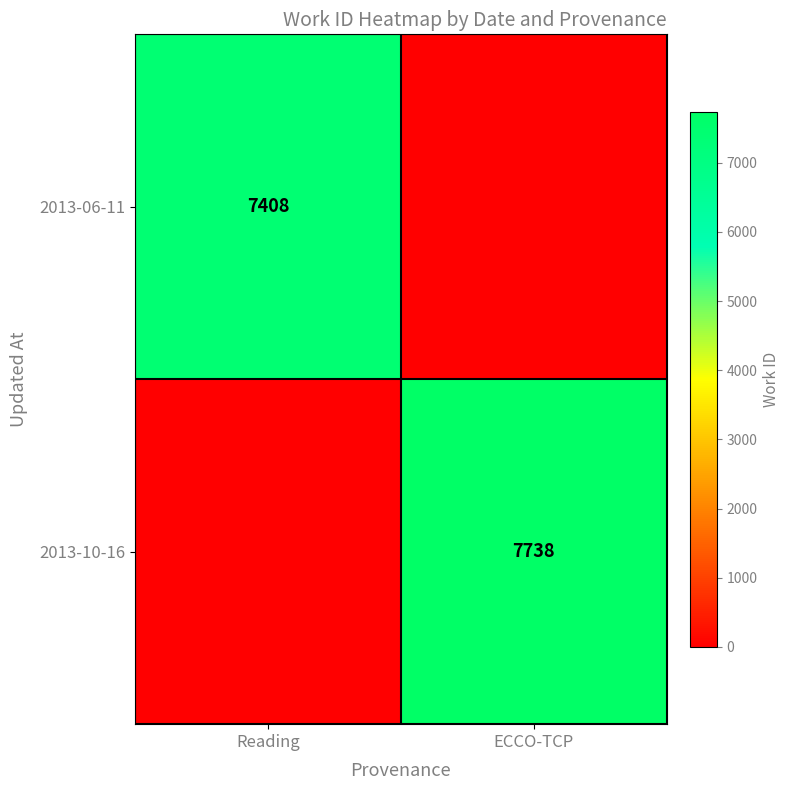

The value of 2013-06-11 at Reading is 7408. True or false?

True